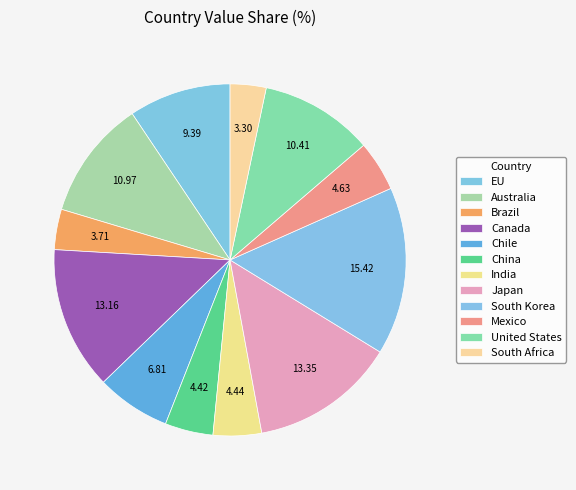

How many segments does this pie chart have?

12